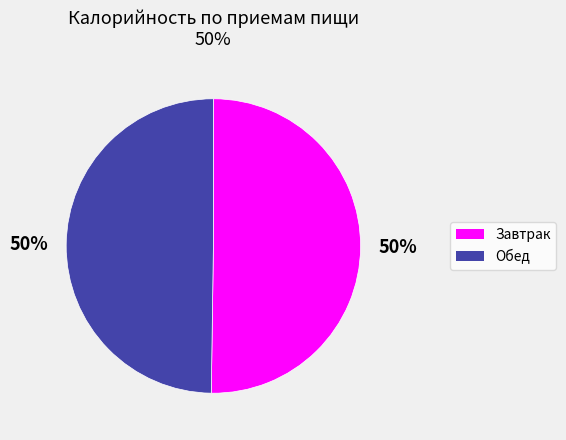

To the nearest percent, what is the combined percentage of Завтрак and Обед?

100%